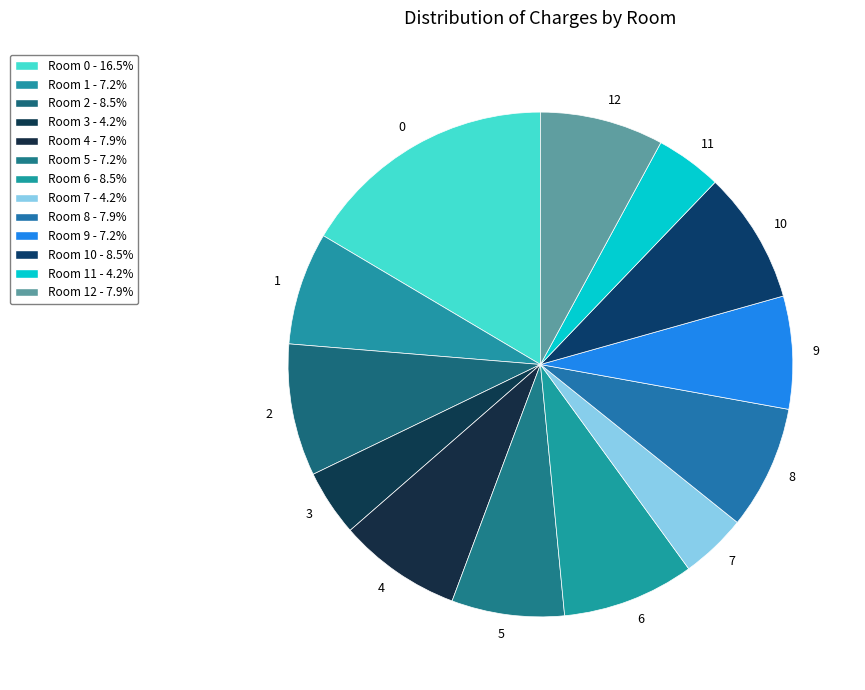

What is the ratio of the value at 1 to the value at 10?

0.9